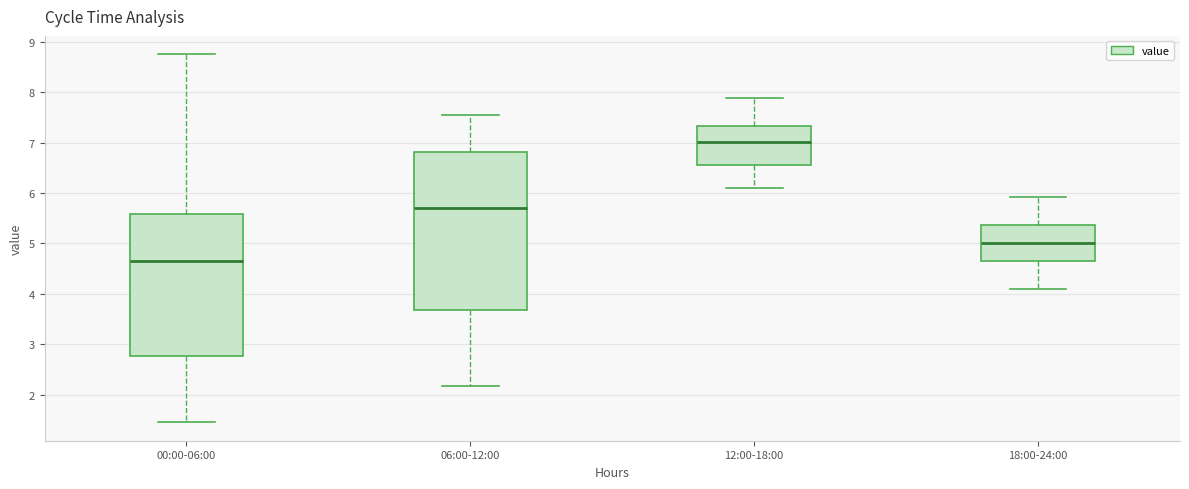

Reading left to right, read every box against the y-axis: the position of its median line, the range the box covers, and the ends of its whiskers. The values are not printed on the chart, so give them approximately, as read against the axis.

00:00-06:00: median 4.7, box 2.8 to 5.6, whiskers 1.5 to 8.8
06:00-12:00: median 5.7, box 3.7 to 6.8, whiskers 2.2 to 7.6
12:00-18:00: median 7.0, box 6.6 to 7.3, whiskers 6.1 to 7.9
18:00-24:00: median 5.0, box 4.6 to 5.4, whiskers 4.1 to 5.9